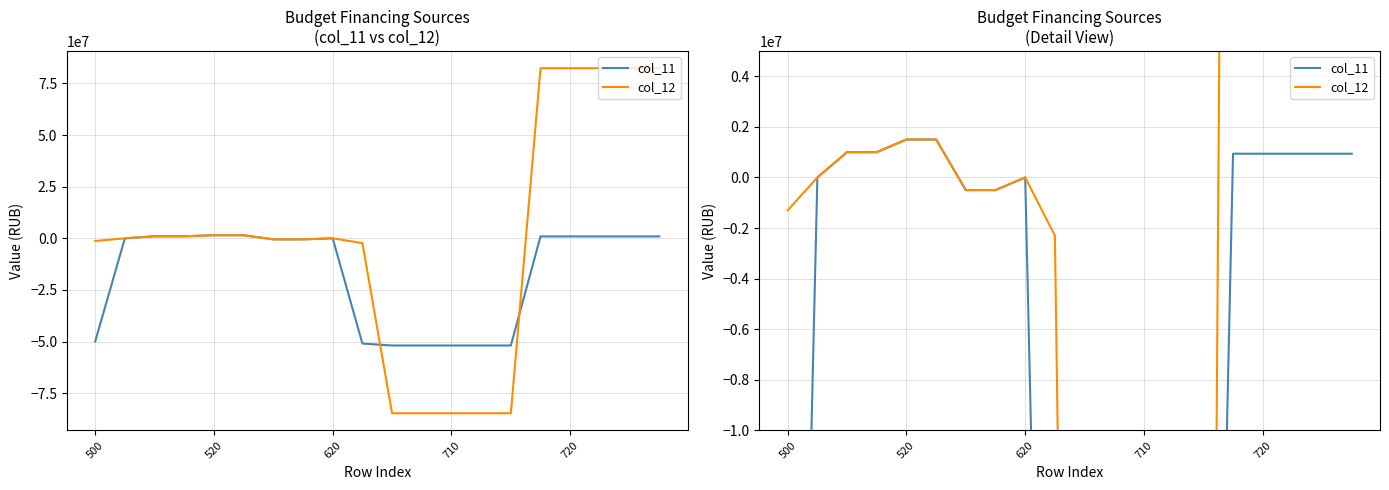

How many interior local peaks does the col_11 series have?

1